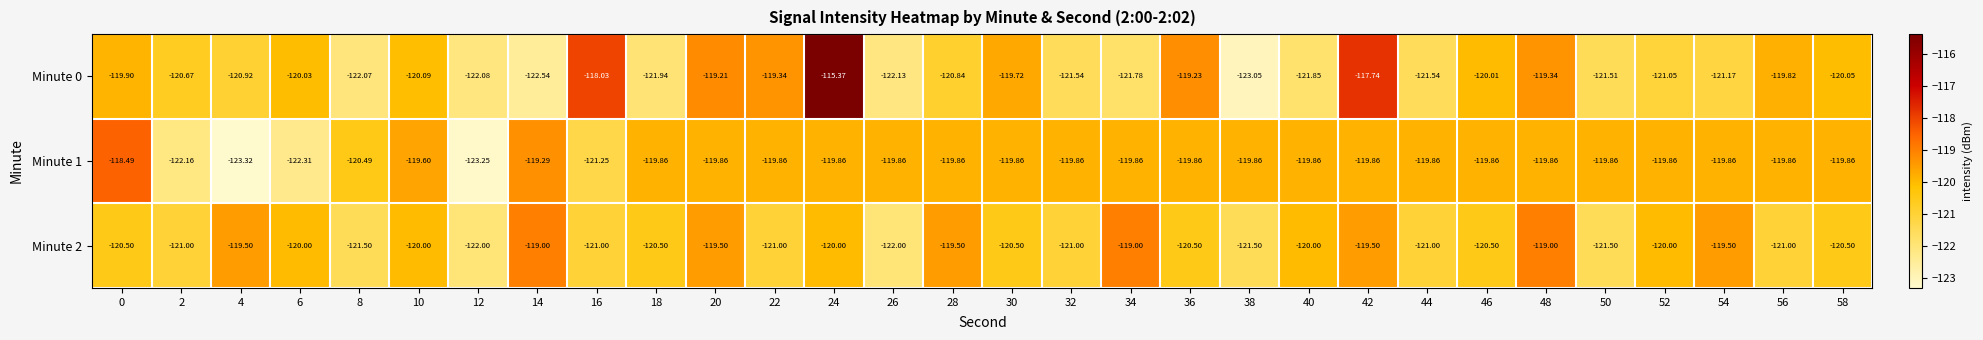

Which label corresponds to the smallest value in the chart?

4